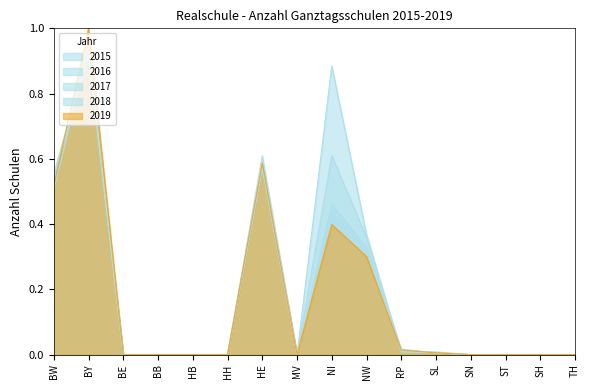

The 2016 series shows 0.3 at BW. True or false?

False